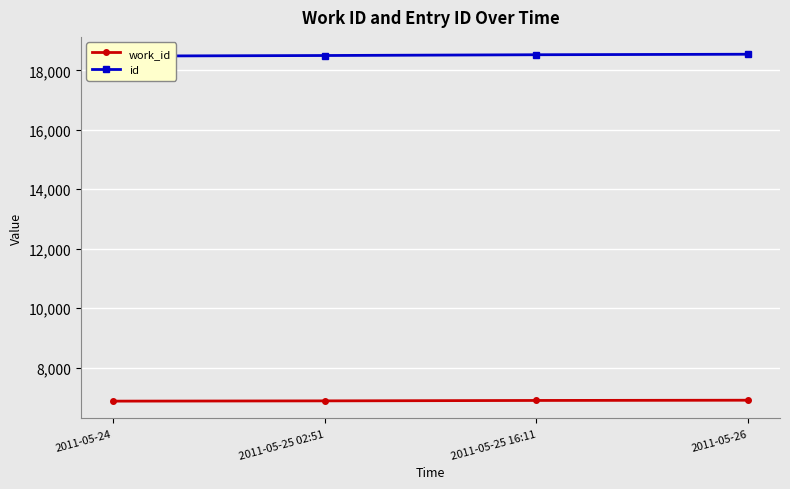

Which series has the largest range (max minus min)?

id